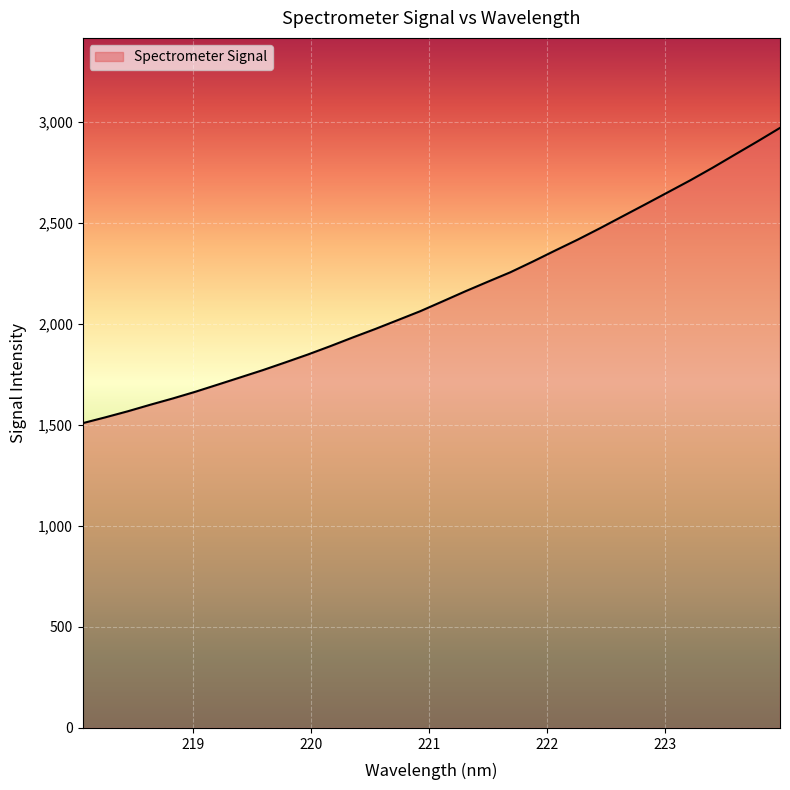

True or false: the data has more than 2 interior local peaks.

False